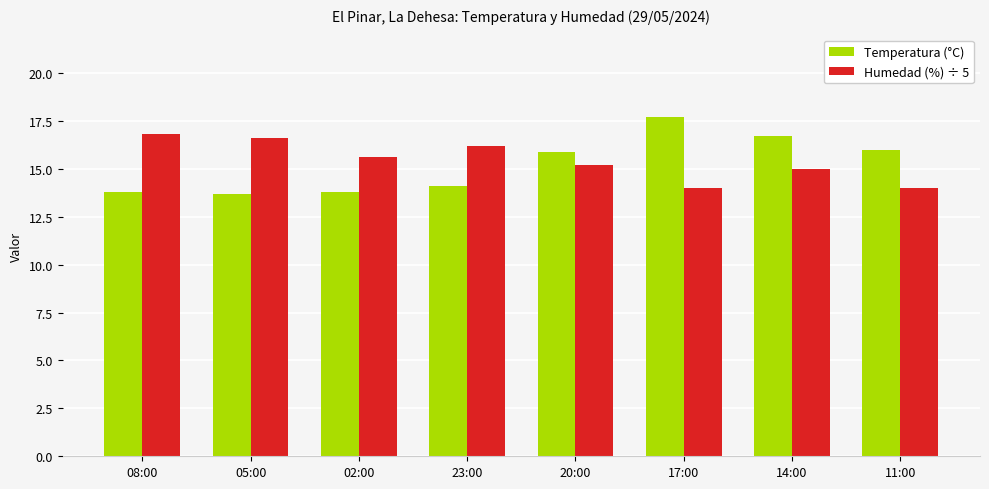

Which series has the largest total across all categories?

Humedad (%) ÷ 5